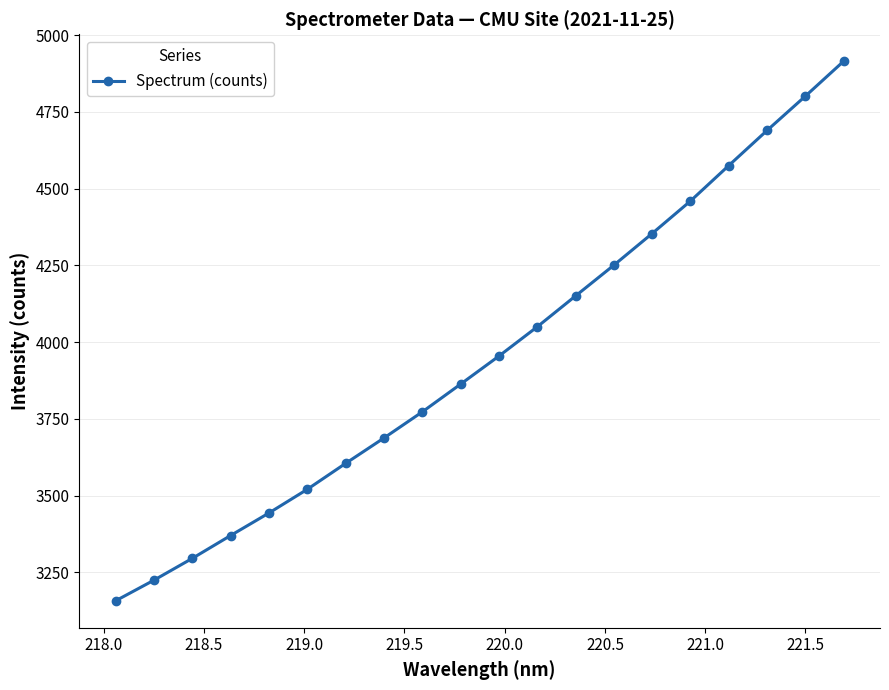

What is the maximum value shown in the chart?

4915.1